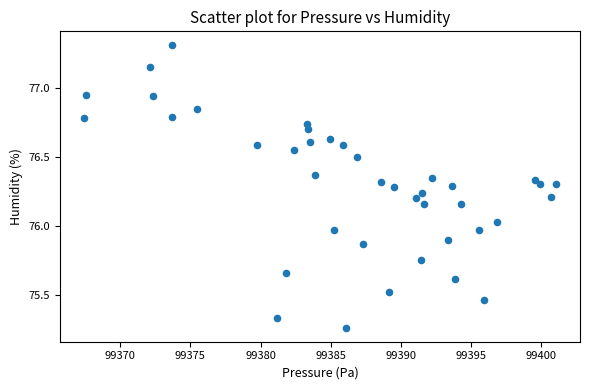

What is the range of X values (max minus min)?

33.6